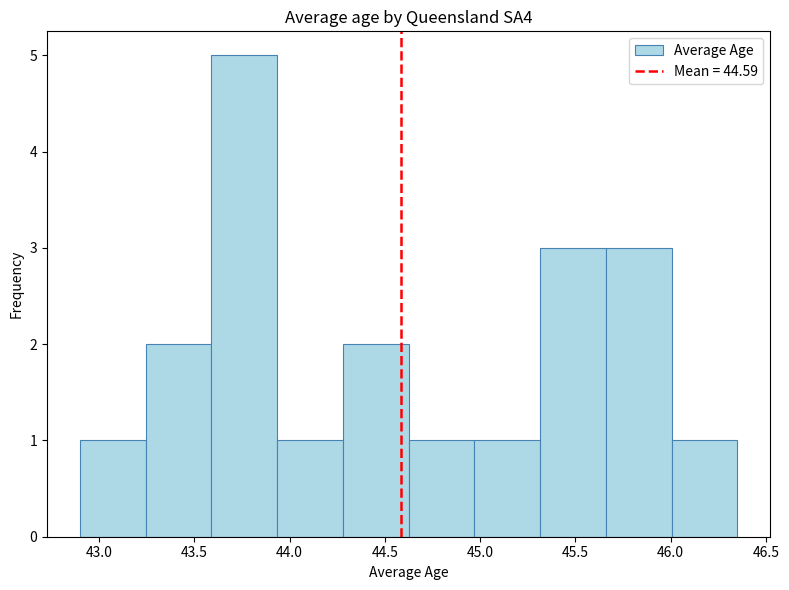

How tall is the bar that spans 44.625 to 44.970 on the x-axis? Neither the bar edges nor the heights are printed on the chart, so give them approximately, as read against the axes.

1